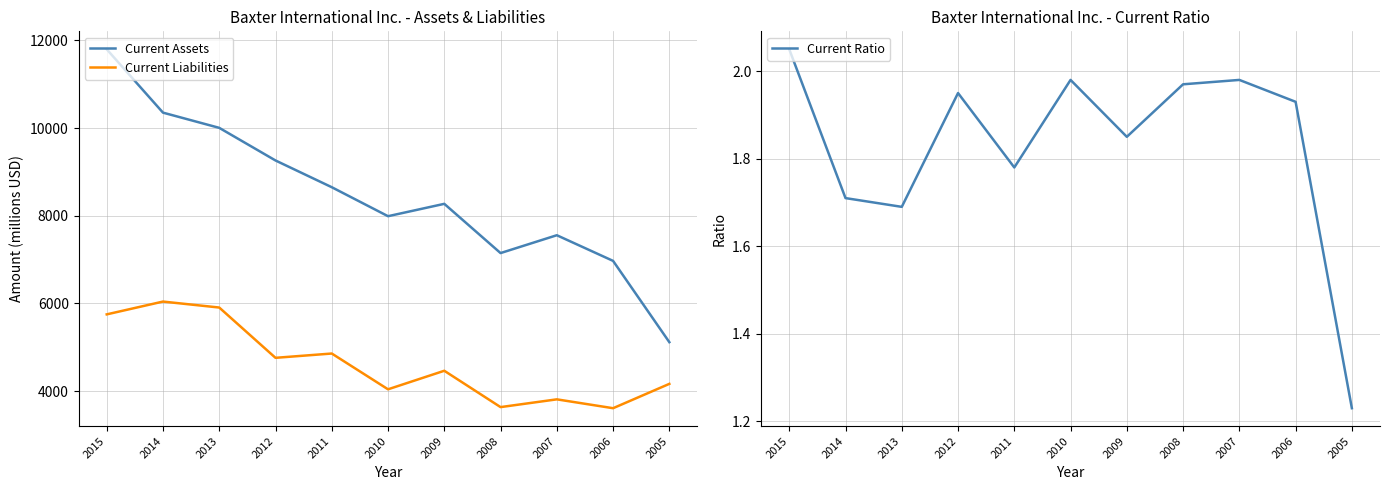

Is the value of Current Liabilities at 2013 greater than the value of Current Assets at 2011?

No